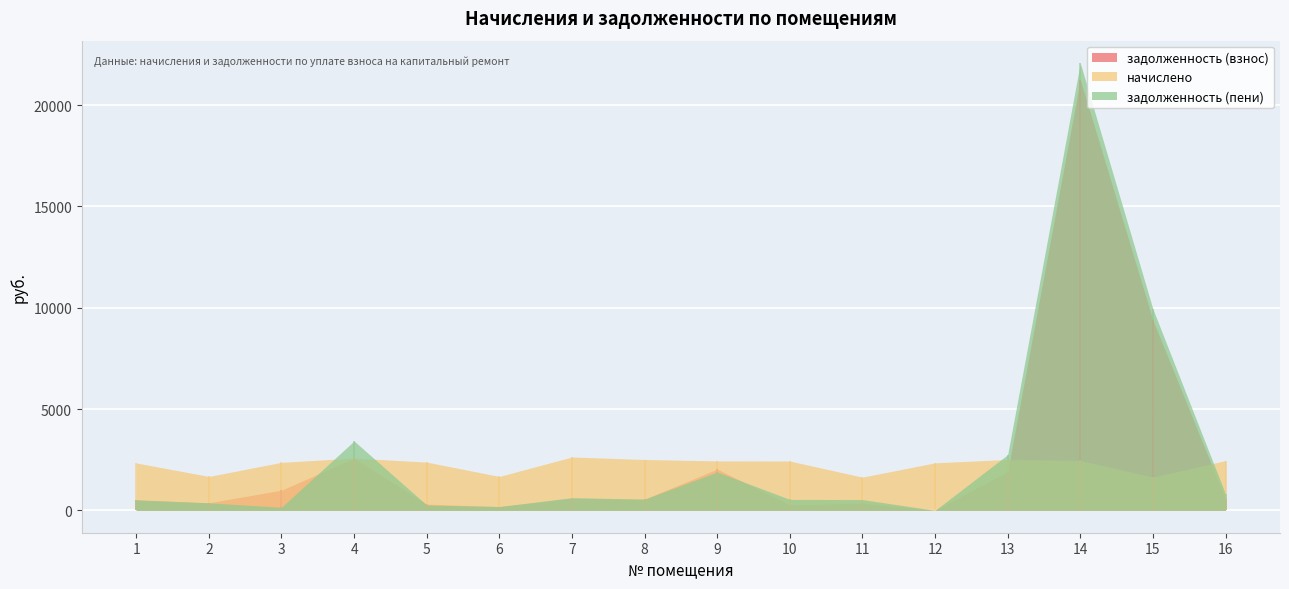

At which category is the sum across all series the highest?

14